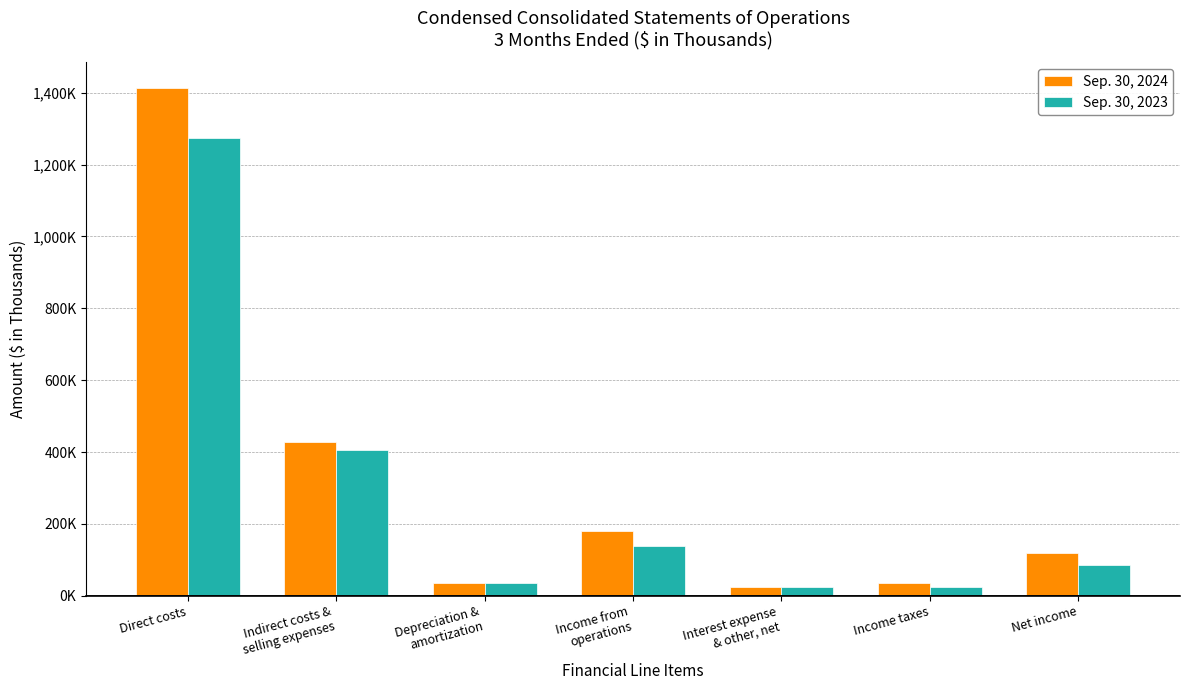

What is the lowest value of the Sep. 30, 2023 series?

25571